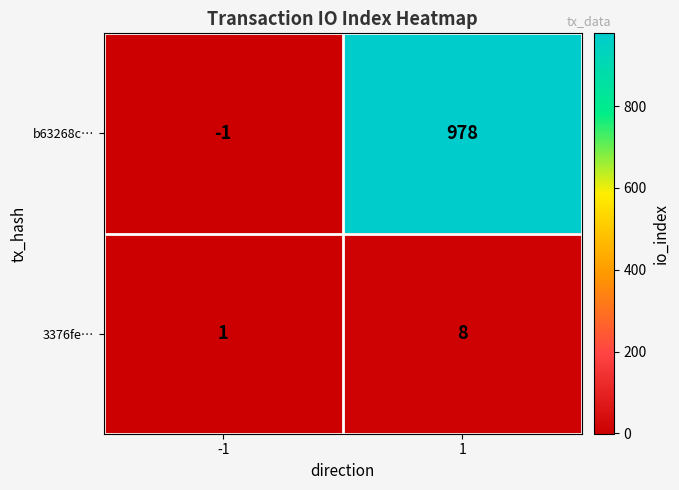

Rank the series at 1 from highest to lowest value.

b63268c…, 3376fe…